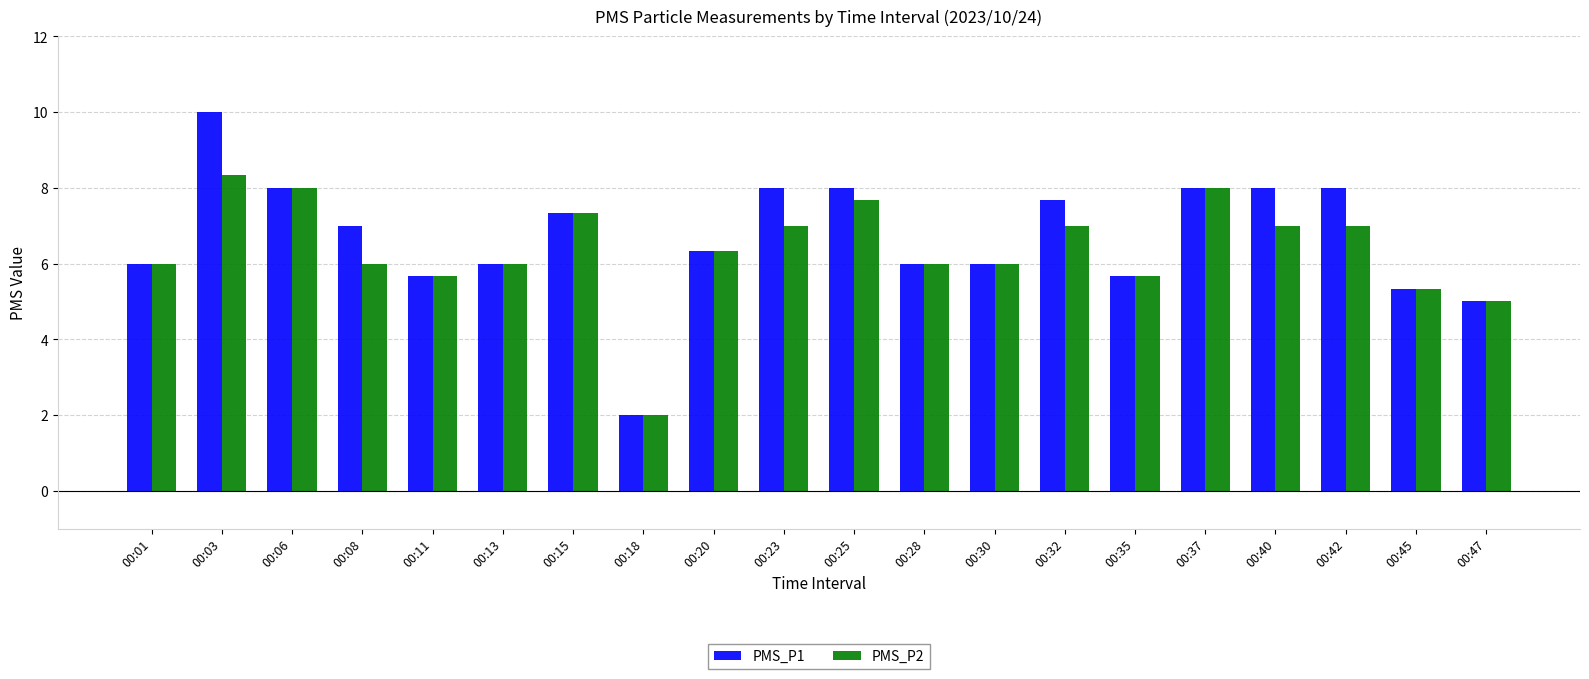

True or false: PMS_P2 has a value of 5.3 at 00:45.

True